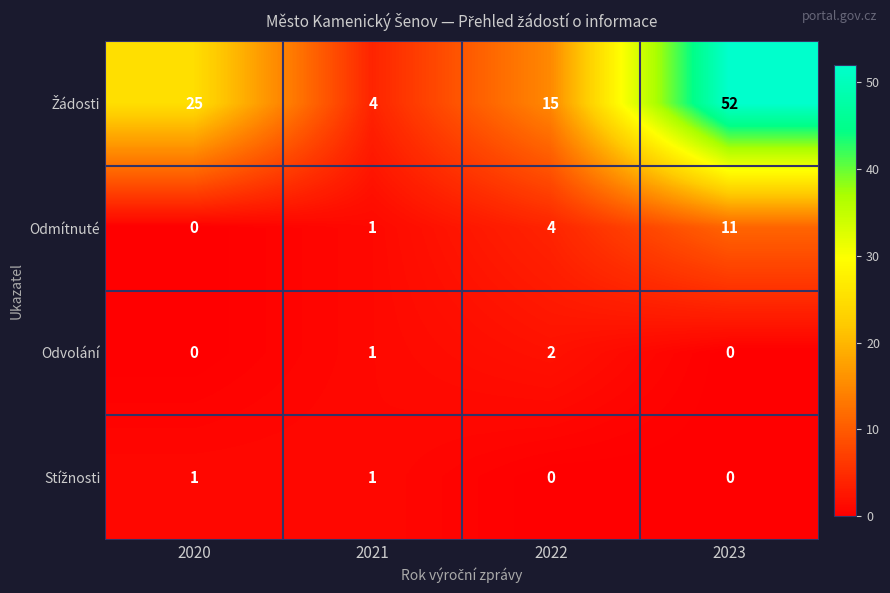

What is the maximum value shown in the chart?

52